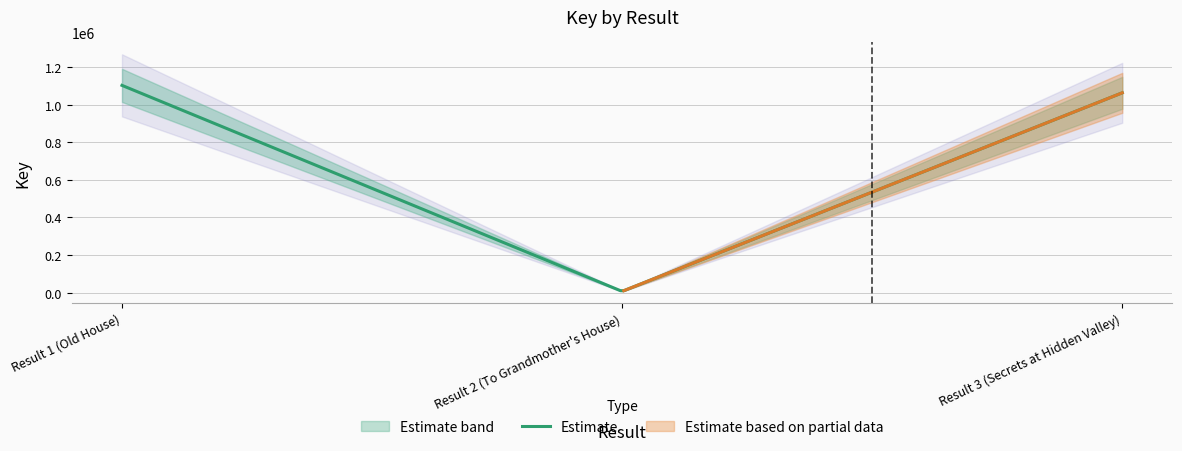

Is the value of Result at Result 3 (Secrets at Hidden Valley) greater than the value of Key at Result 3 (Secrets at Hidden Valley)?

No